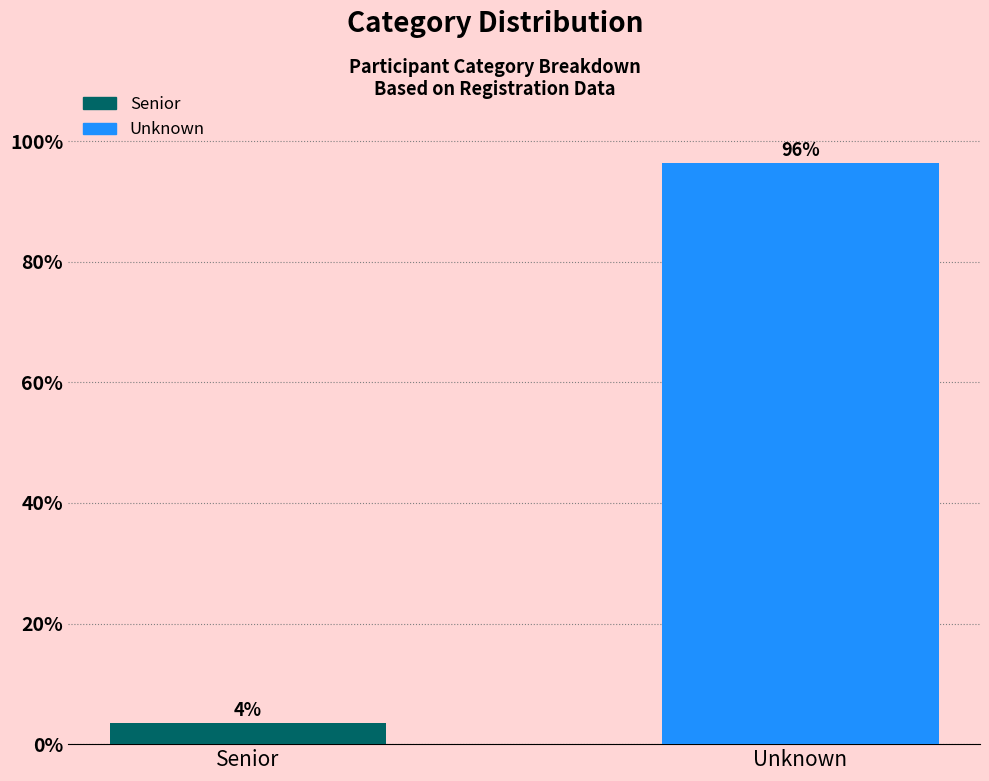

What is the value of the 2nd bar from the left?

96.4